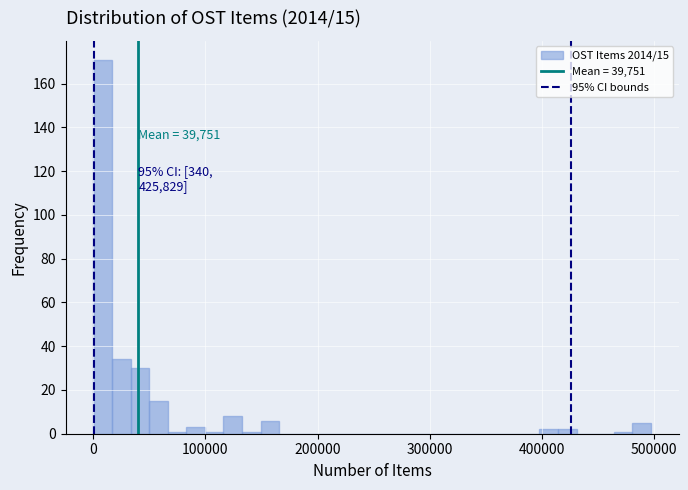

Read against the x-axis, roughly where is the centre of the tallest bar?

10000